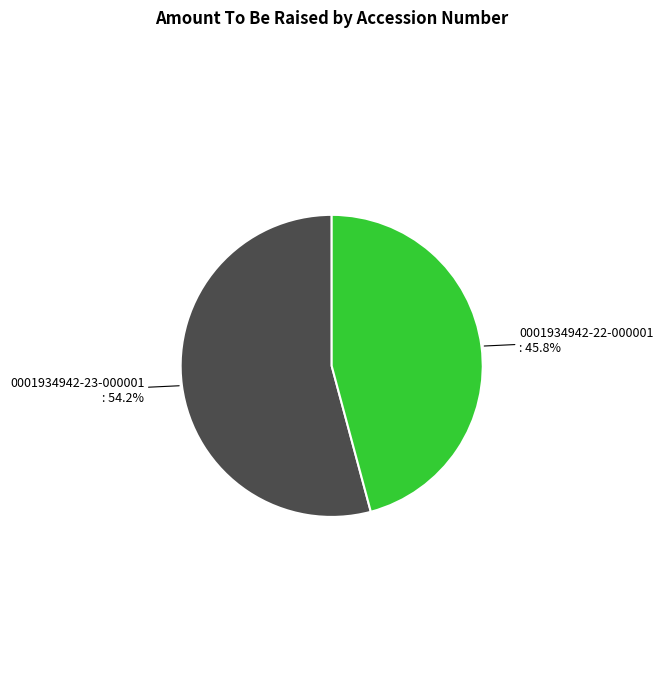

How many slices are in this pie chart?

2